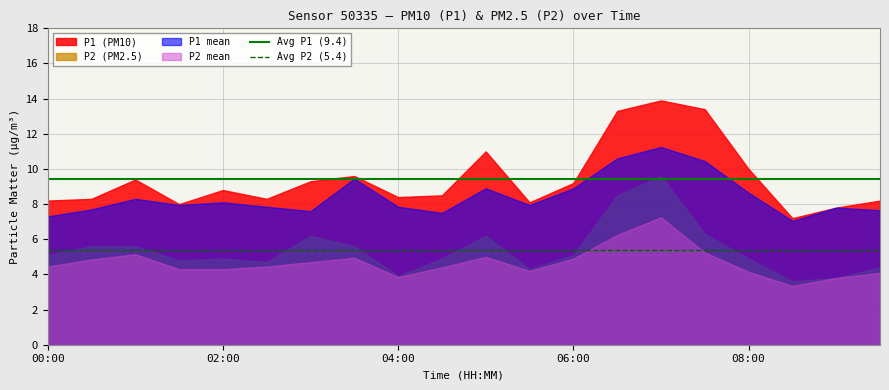

True or false: P1 mean has a value of 8.9 at 06:00.

True